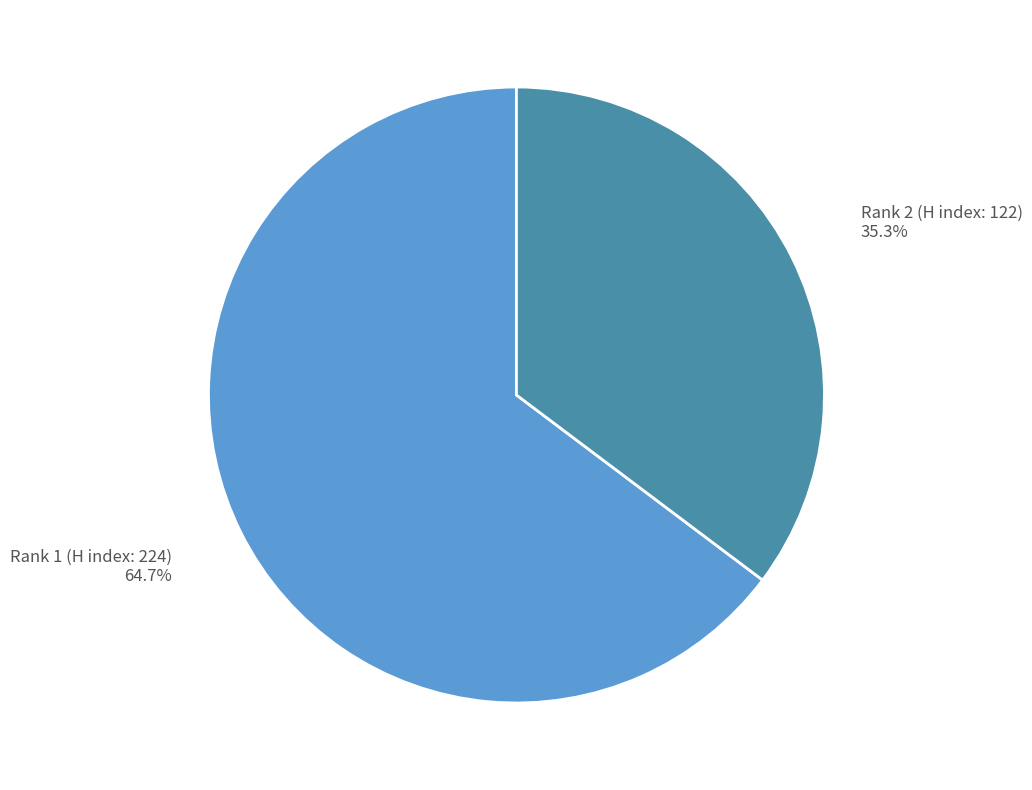

Does Rank 2 (H index: 122) represent more than half of the total?

No